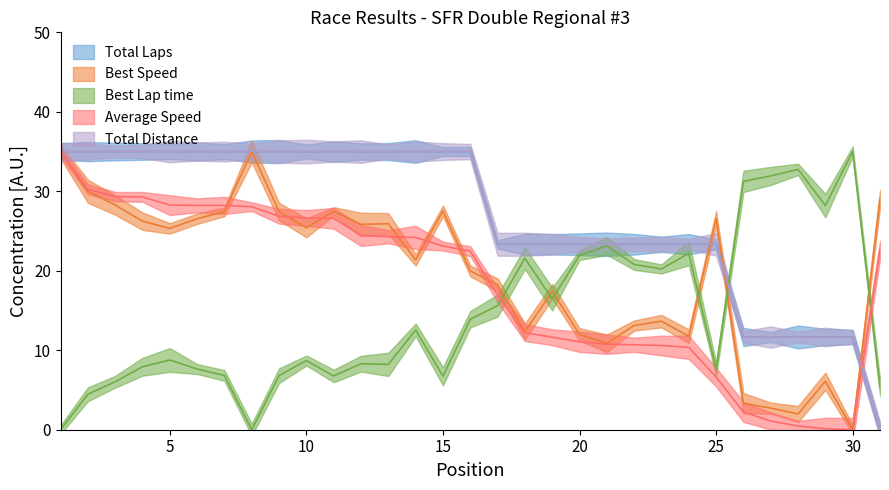

How many lines are shown in the chart?

5